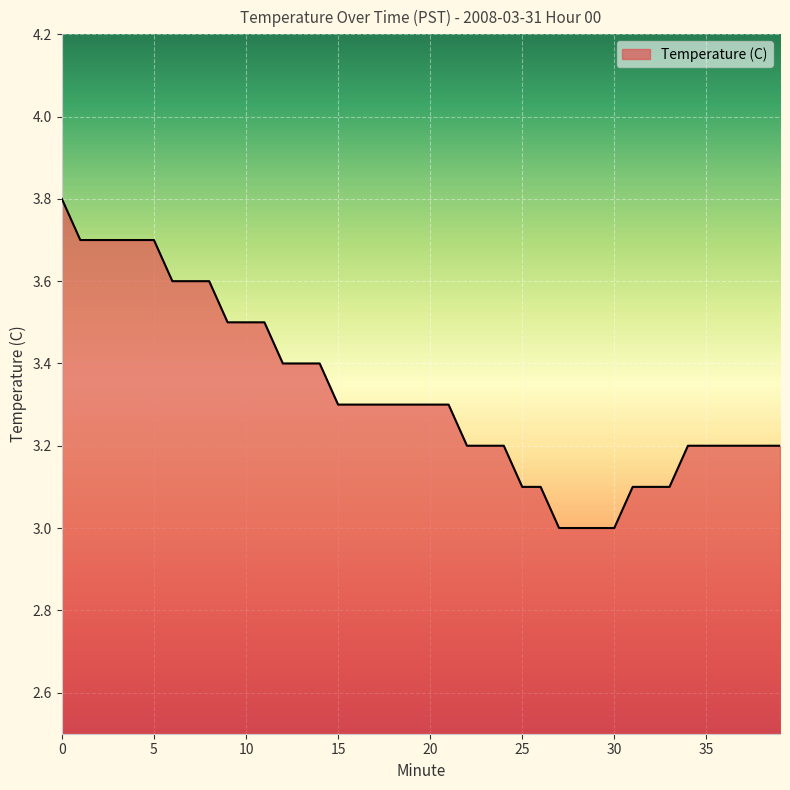

What is the smallest value displayed?

3.0